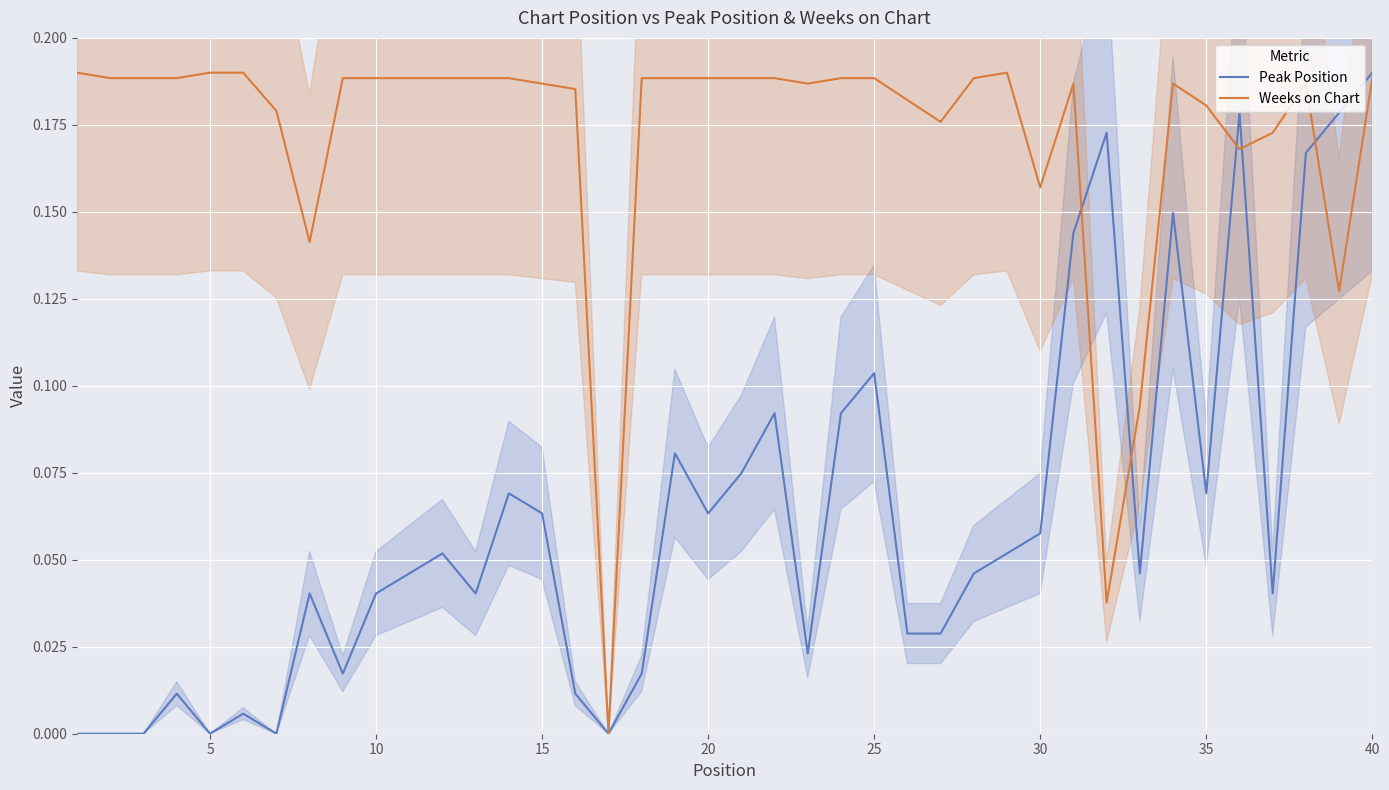

What is the spread (max minus min) of values at 35?

0.1